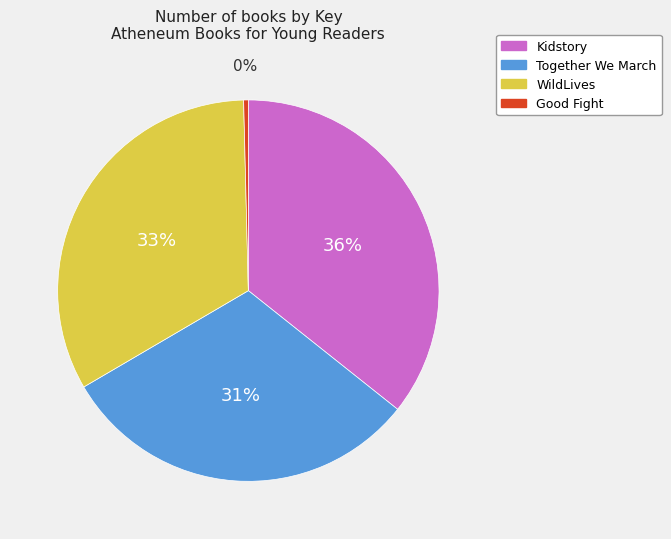

Count the number of slices in the pie.

4